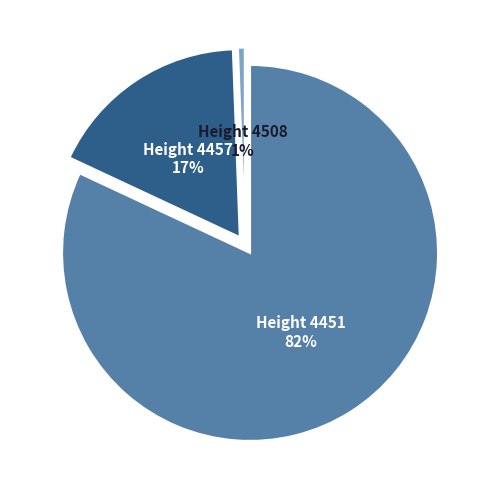

How many segments does this pie chart have?

3